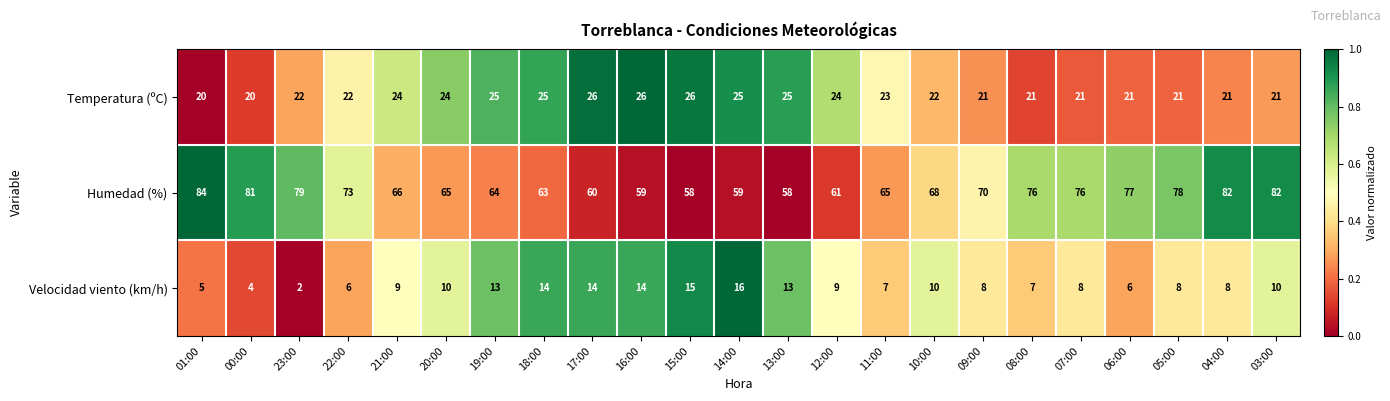

The Velocidad viento (km/h) series shows 14 at 17:00. True or false?

True